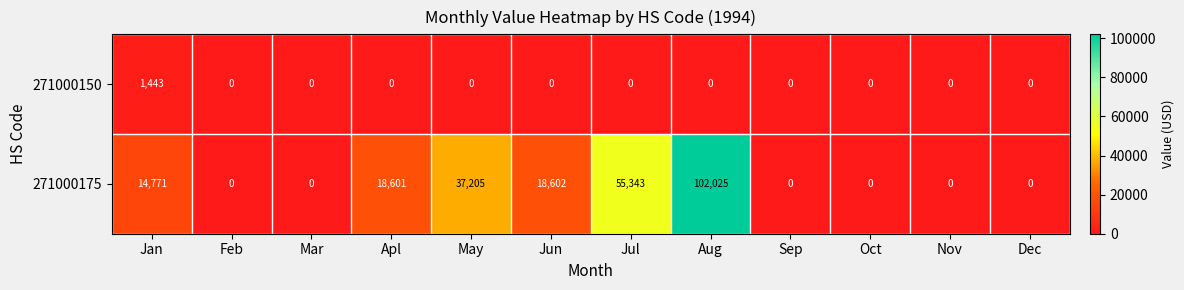

Which series has the largest total across all categories?

271000175